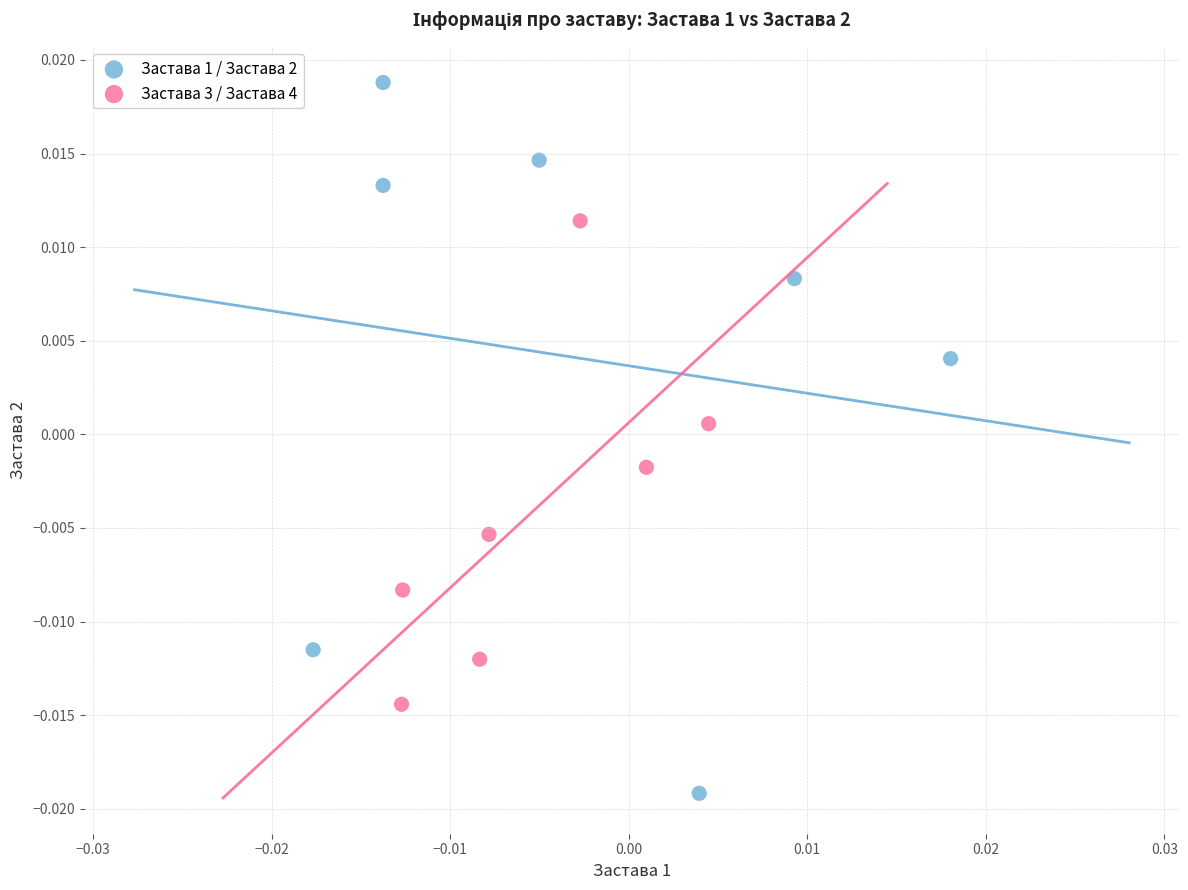

Which series contains the highest Y value?

Застава 1 / Застава 2